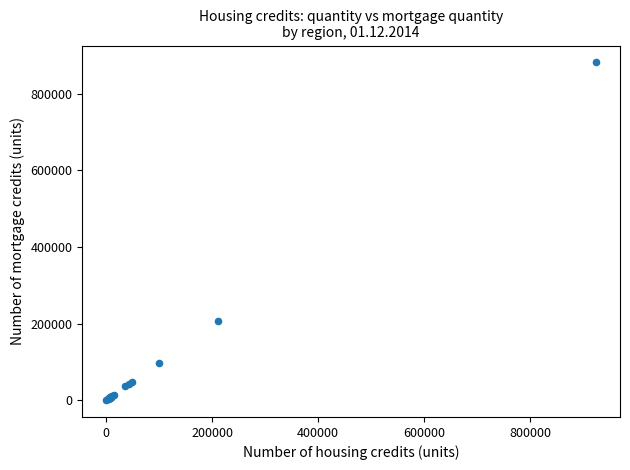

What Y value in the scatter plot is closest to 441018?

207253